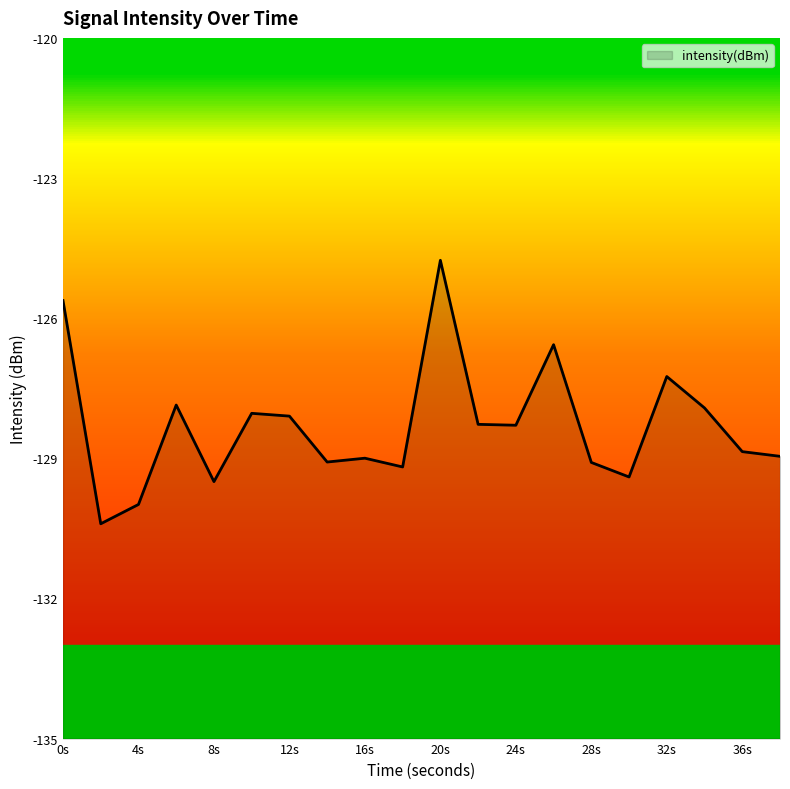

True or false: there are more than 1 points higher than both neighbors.

True